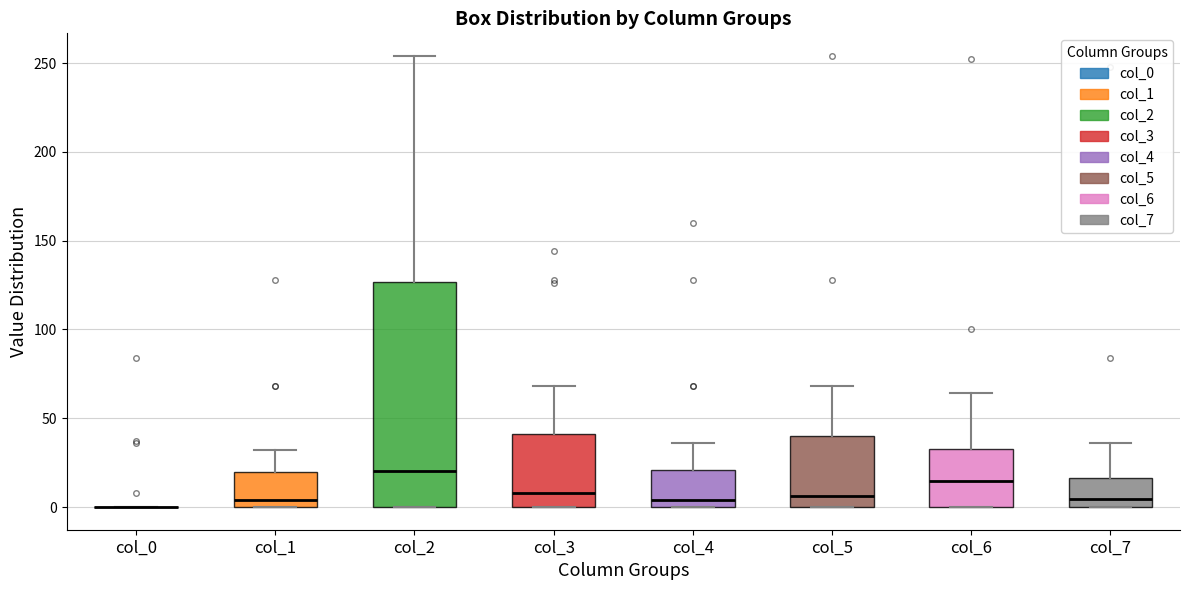

Reading left to right, transcribe this box plot: for each box, give where its median line is, the range the box spans, and where its two whiskers end, as read against the y-axis. The values are not printed on the chart, so give them approximately, as read against the axis.

col_0: box collapsed to a line at 0, whiskers 0 to 0
col_1: median 5, box 0 to 20, whiskers 0 to 30
col_2: median 20, box 0 to 125, whiskers 0 to 255
col_3: median 10, box 0 to 40, whiskers 0 to 70
col_4: median 5, box 0 to 20, whiskers 0 to 35
col_5: median 5, box 0 to 40, whiskers 0 to 70
col_6: median 15, box 0 to 35, whiskers 0 to 65
col_7: median 5, box 0 to 15, whiskers 0 to 35